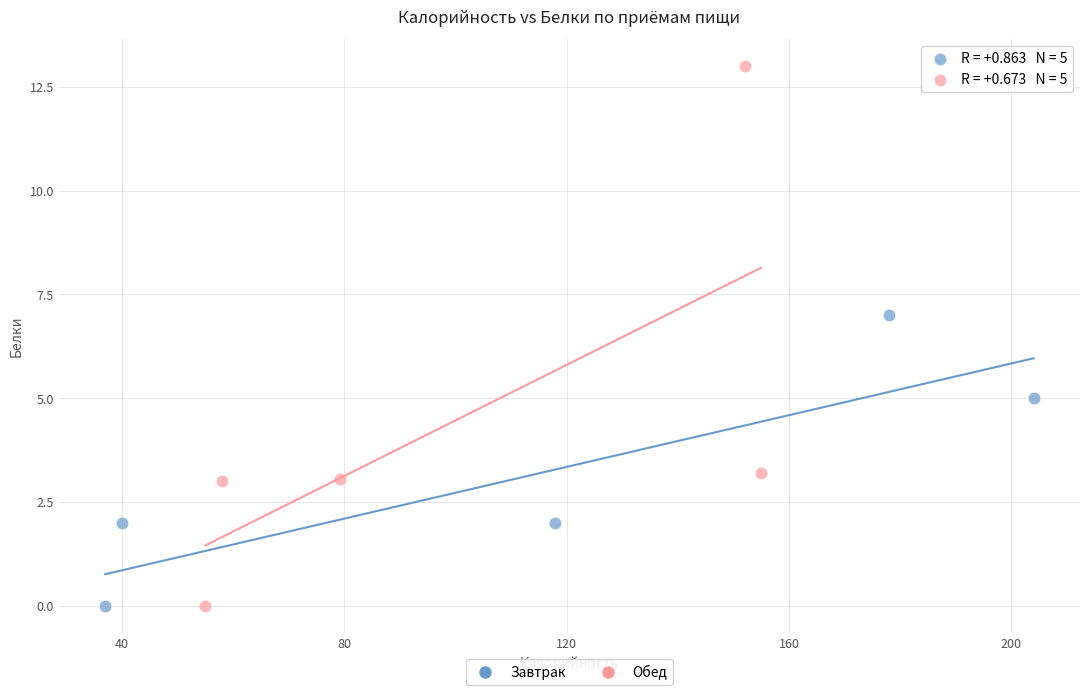

Which series has the widest spread of Y values?

Обед